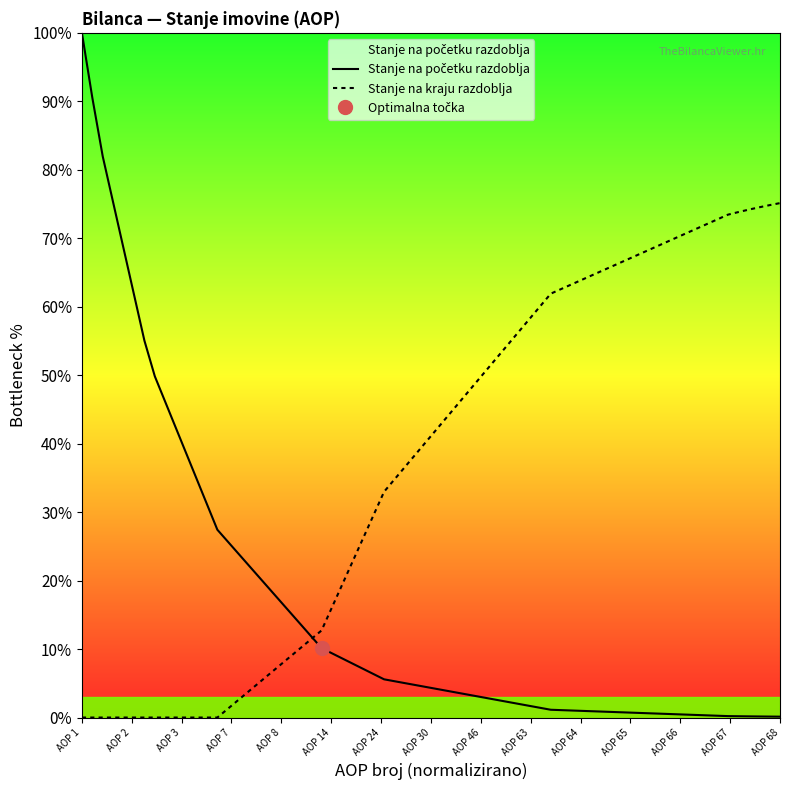

At which category is the sum across all series the highest?

AOP 1